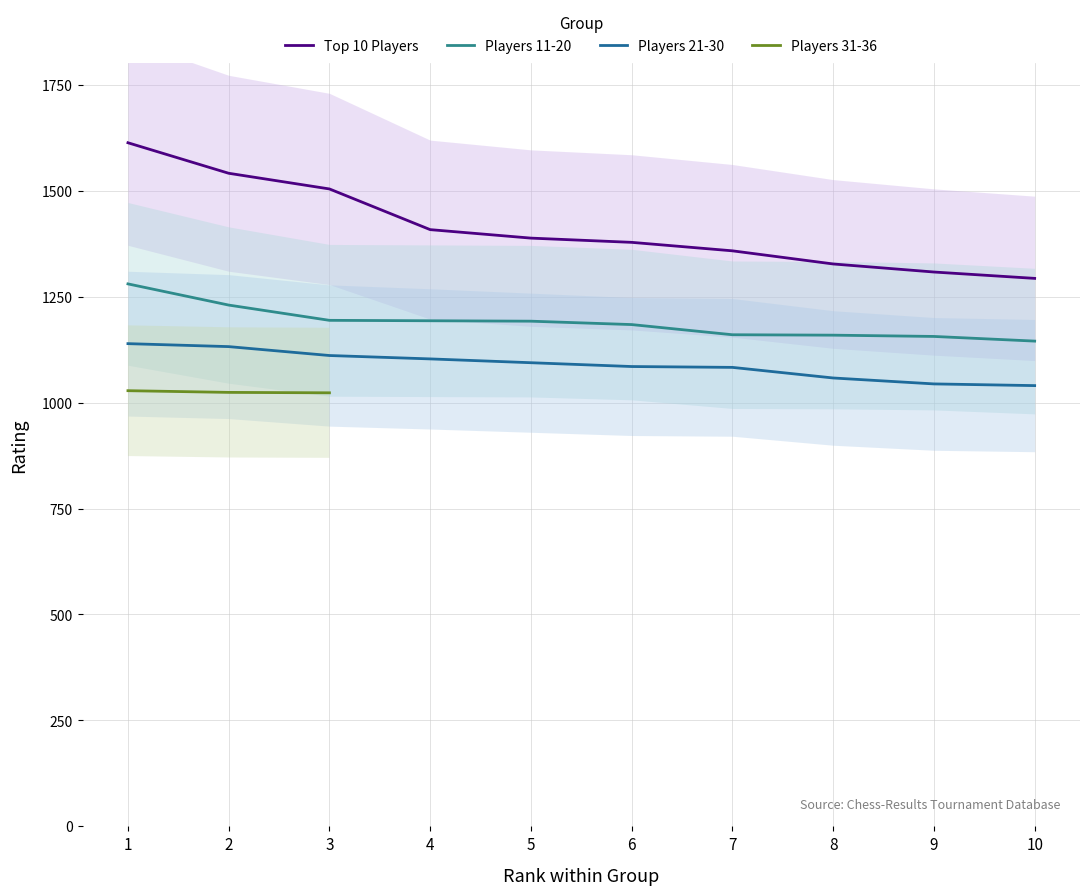

How many categories are shown in the chart?

10